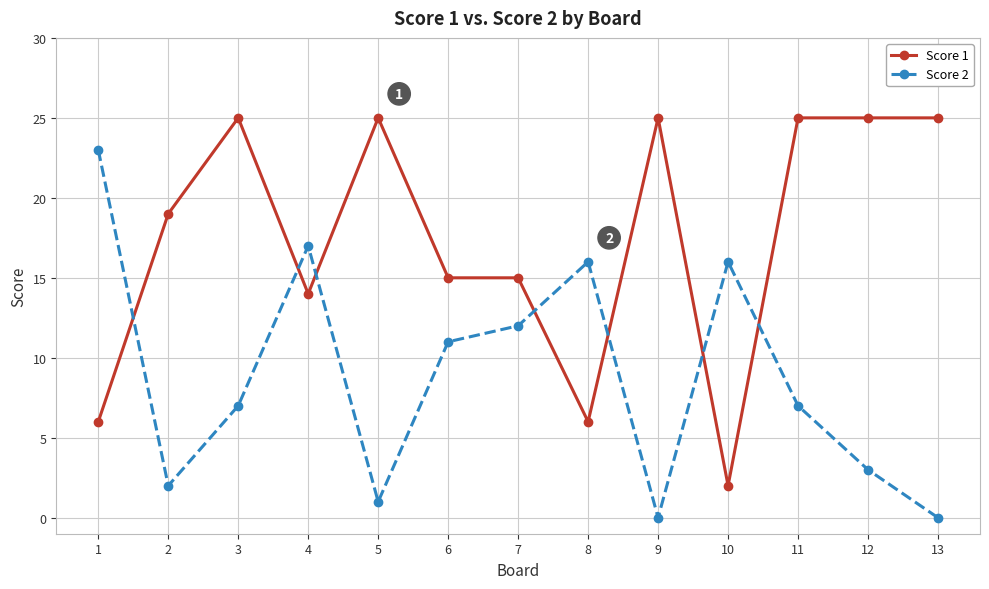

Is this an area chart (filled region under the line)?

No